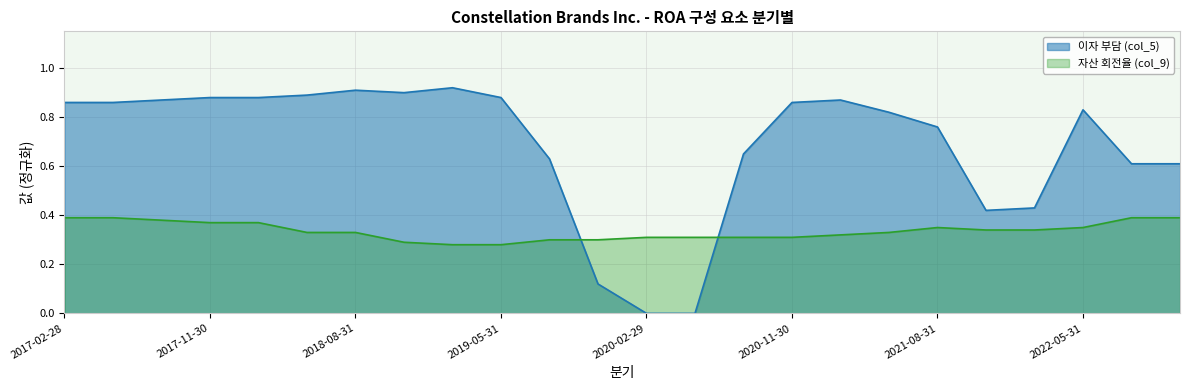

At which label does 자산 회전율 (col_9) reach its peak?

2017-02-28